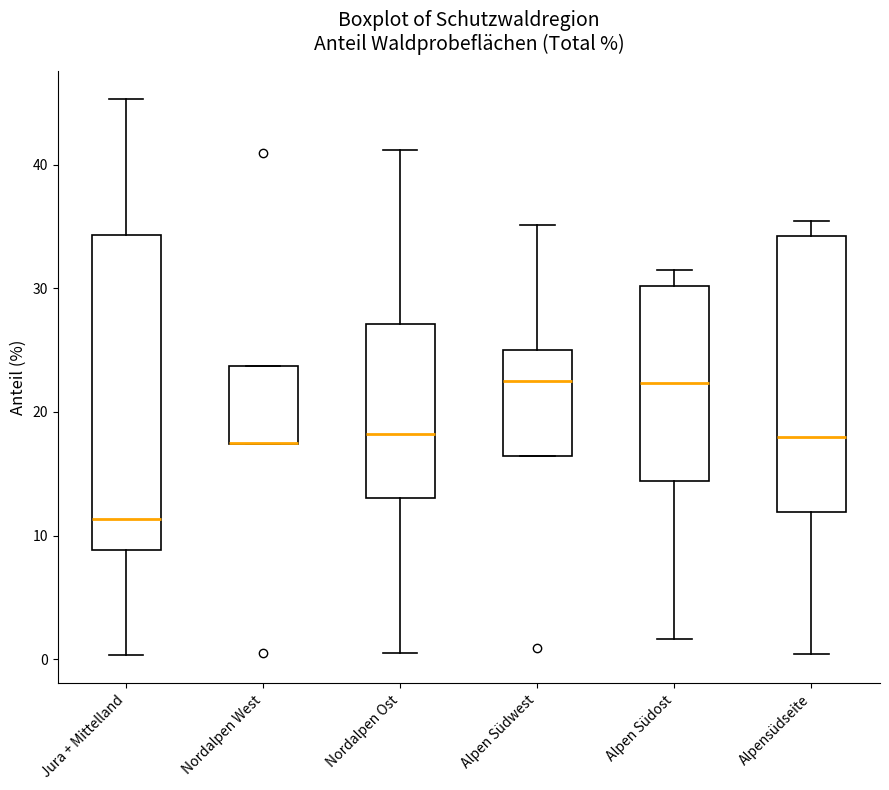

Where does the median line of the box for Jura + Mittelland sit on the y-axis? The values are not printed on the chart, so give them approximately, as read against the axis.

11